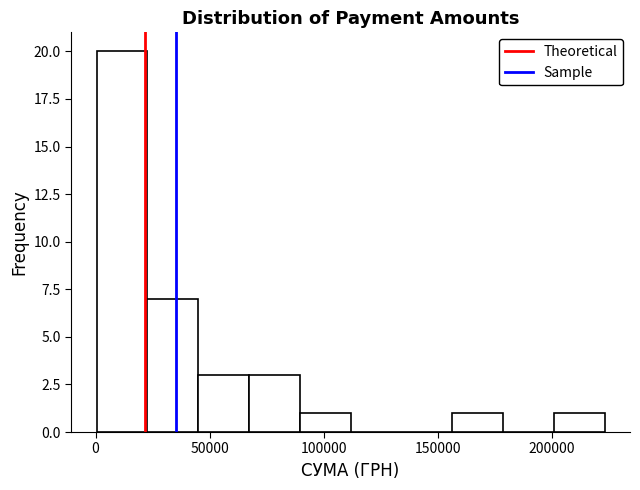

Reading left to right, list every bar in this chart as the range it spans on the x-axis followed by its height. Neither the bar edges nor the heights are printed on the chart, so give them approximately, as read against the axes.

0 to 25000: 20
25000 to 45000: 7
45000 to 65000: 3
65000 to 90000: 3
90000 to 110000: 1
110000 to 135000: 0
135000 to 155000: 0
155000 to 180000: 1
180000 to 200000: 0
200000 to 225000: 1